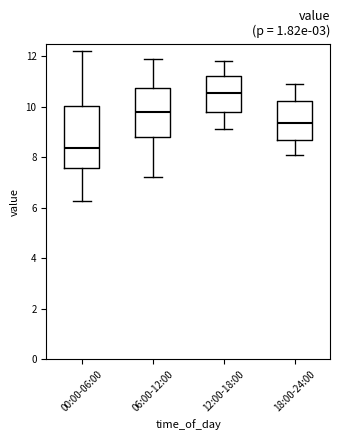

Reading left to right, read every box against the y-axis: the position of its median line, the range the box covers, and the ends of its whiskers. The values are not printed on the chart, so give them approximately, as read against the axis.

00:00-06:00: median 8.4, box 7.6 to 10.0, whiskers 6.2 to 12.2
06:00-12:00: median 9.8, box 8.8 to 10.8, whiskers 7.2 to 12.0
12:00-18:00: median 10.6, box 9.8 to 11.2, whiskers 9.2 to 11.8
18:00-24:00: median 9.4, box 8.8 to 10.2, whiskers 8.2 to 11.0